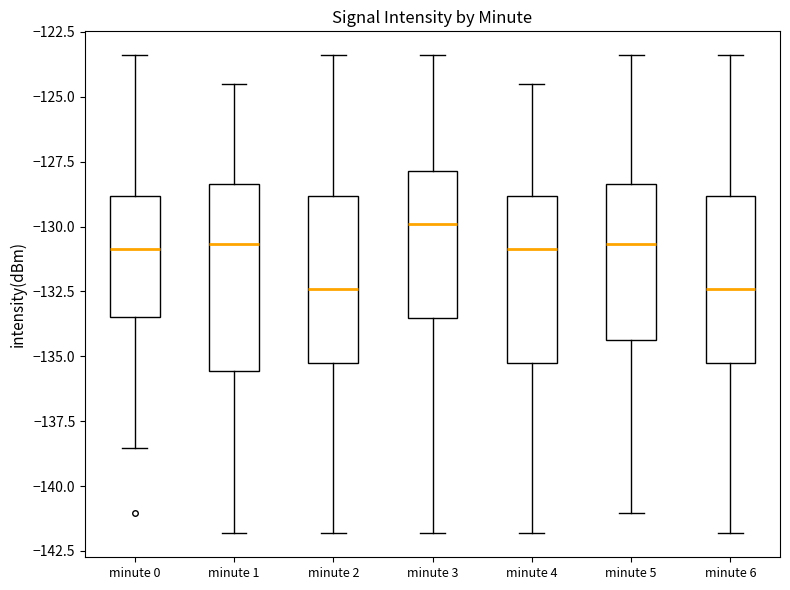

Reading left to right, transcribe this box plot: for each box, give where its median line is, the range the box spans, and where its two whiskers end, as read against the y-axis. The values are not printed on the chart, so give them approximately, as read against the axis.

minute 0: median -131.0, box -133.5 to -129.0, whiskers -138.5 to -123.5
minute 1: median -130.5, box -135.5 to -128.5, whiskers -142.0 to -124.5
minute 2: median -132.5, box -135.5 to -129.0, whiskers -142.0 to -123.5
minute 3: median -130.0, box -133.5 to -128.0, whiskers -142.0 to -123.5
minute 4: median -131.0, box -135.5 to -129.0, whiskers -142.0 to -124.5
minute 5: median -130.5, box -134.5 to -128.5, whiskers -141.0 to -123.5
minute 6: median -132.5, box -135.5 to -129.0, whiskers -142.0 to -123.5